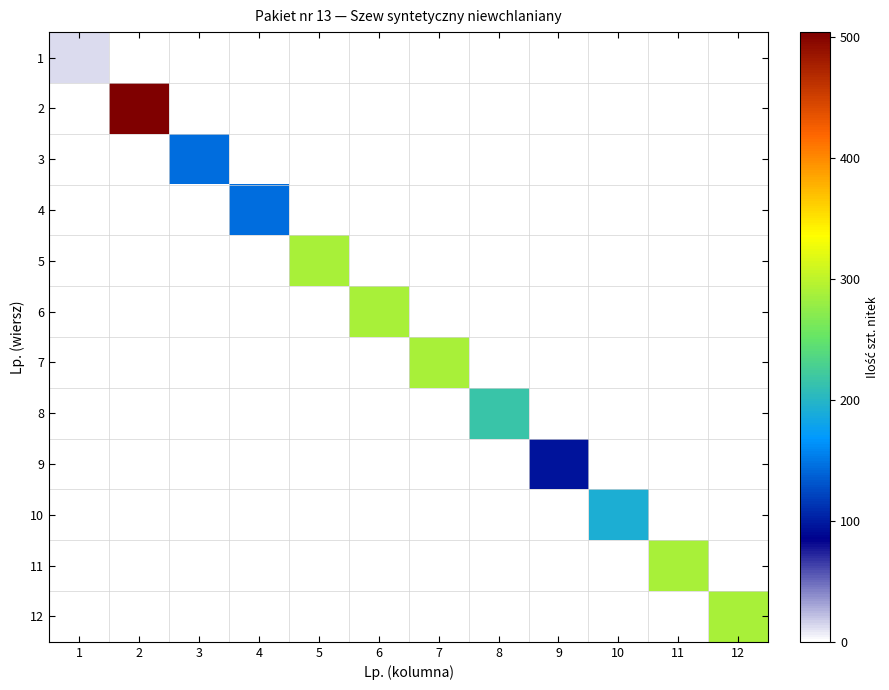

Reading left to right, list all the values displayed in this chart.

1: 1=12	2=0	3=0	4=0	5=0	6=0	7=0	8=0	9=0	10=0	11=0	12=0
2: 1=0	2=504	3=0	4=0	5=0	6=0	7=0	8=0	9=0	10=0	11=0	12=0
3: 1=0	2=0	3=144	4=0	5=0	6=0	7=0	8=0	9=0	10=0	11=0	12=0
4: 1=0	2=0	3=0	4=144	5=0	6=0	7=0	8=0	9=0	10=0	11=0	12=0
5: 1=0	2=0	3=0	4=0	5=288	6=0	7=0	8=0	9=0	10=0	11=0	12=0
6: 1=0	2=0	3=0	4=0	5=0	6=288	7=0	8=0	9=0	10=0	11=0	12=0
7: 1=0	2=0	3=0	4=0	5=0	6=0	7=288	8=0	9=0	10=0	11=0	12=0
8: 1=0	2=0	3=0	4=0	5=0	6=0	7=0	8=216	9=0	10=0	11=0	12=0
9: 1=0	2=0	3=0	4=0	5=0	6=0	7=0	8=0	9=96	10=0	11=0	12=0
10: 1=0	2=0	3=0	4=0	5=0	6=0	7=0	8=0	9=0	10=192	11=0	12=0
11: 1=0	2=0	3=0	4=0	5=0	6=0	7=0	8=0	9=0	10=0	11=288	12=0
12: 1=0	2=0	3=0	4=0	5=0	6=0	7=0	8=0	9=0	10=0	11=0	12=288